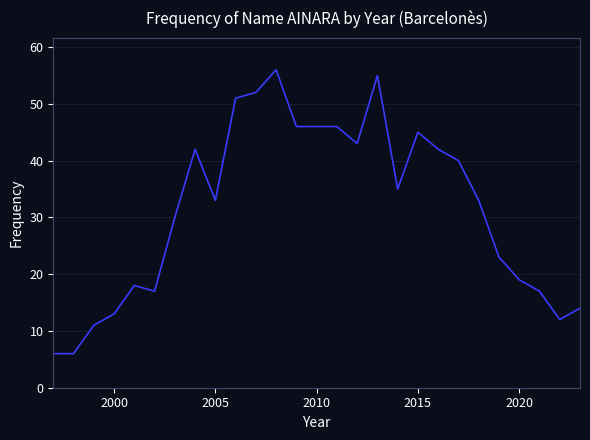

What is the difference between the maximum and minimum values?

50